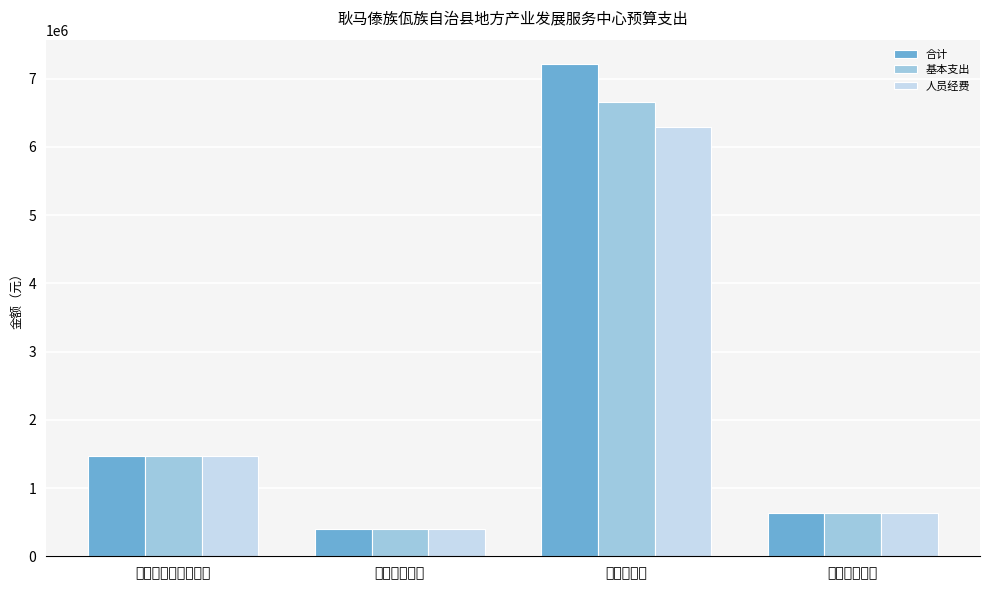

At which category does the chart reach its minimum across all series?

卫生健康支出